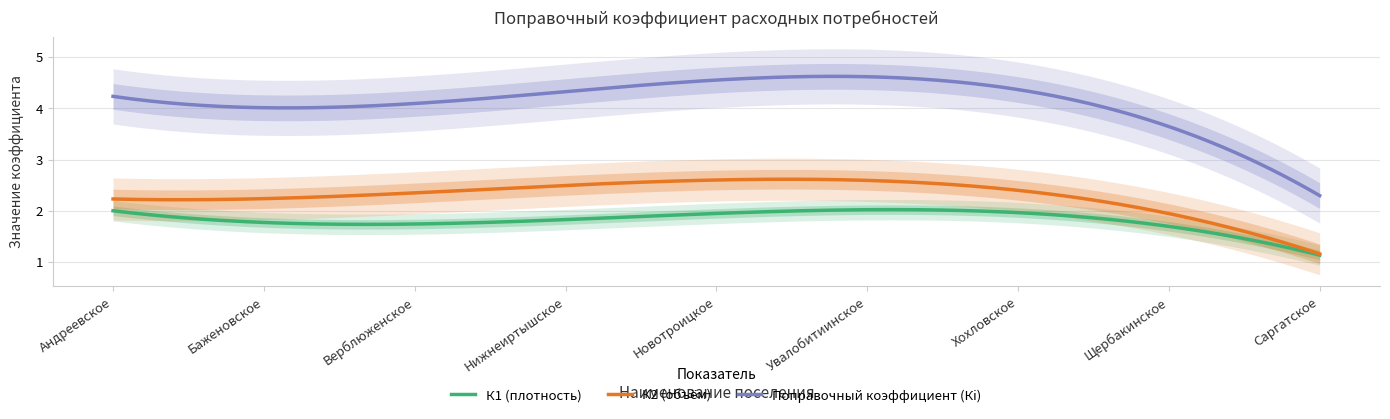

Between Верблюженское and Новотроицкое, which series saw the biggest shift?

Поправочный коэффициент (Кi)